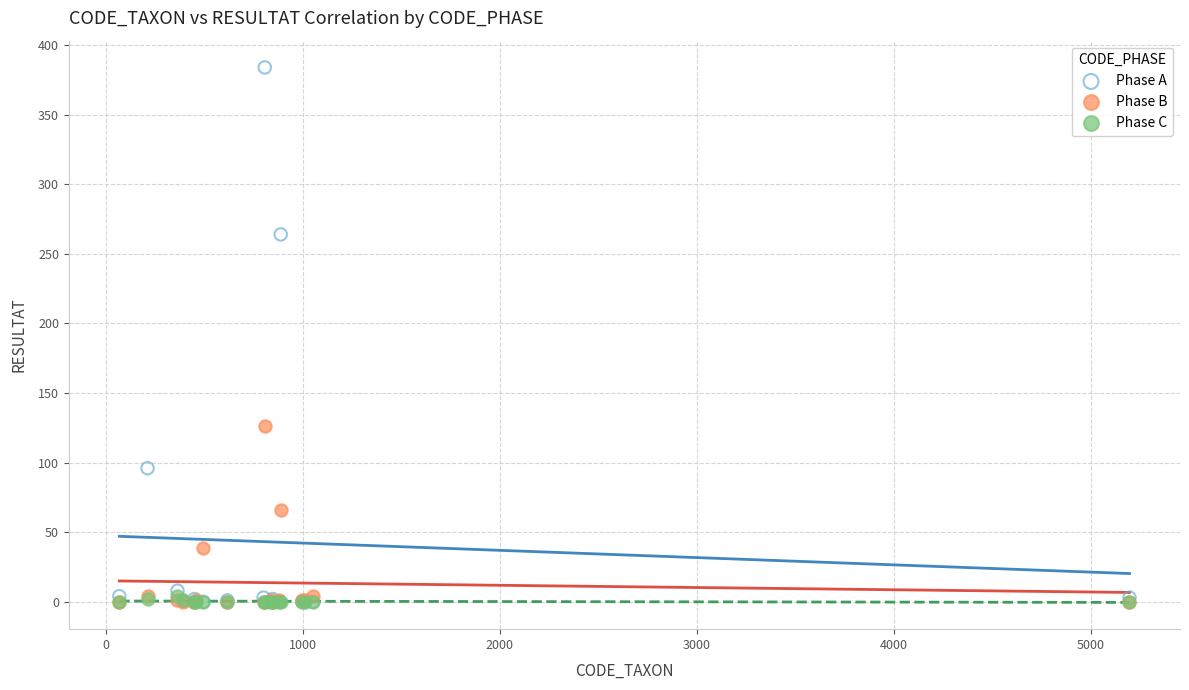

Across all series, what Y value is closest to 192?

126